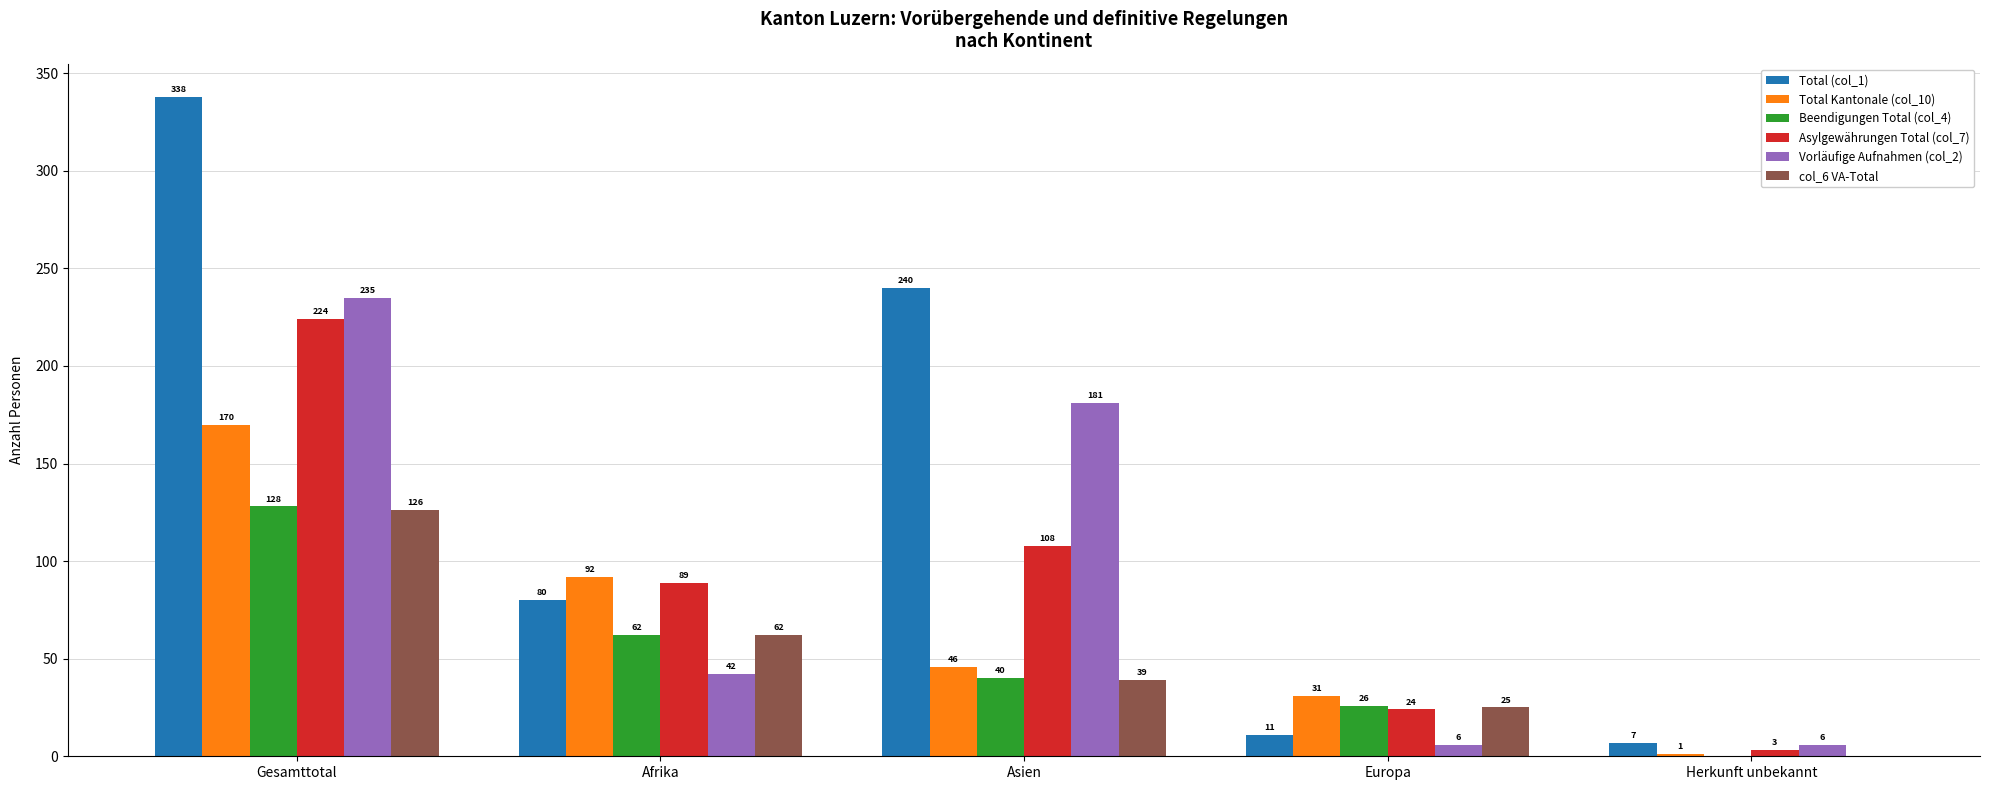

True or false: Total Kantonale (col_10) has a value of 170 at Gesamttotal.

True